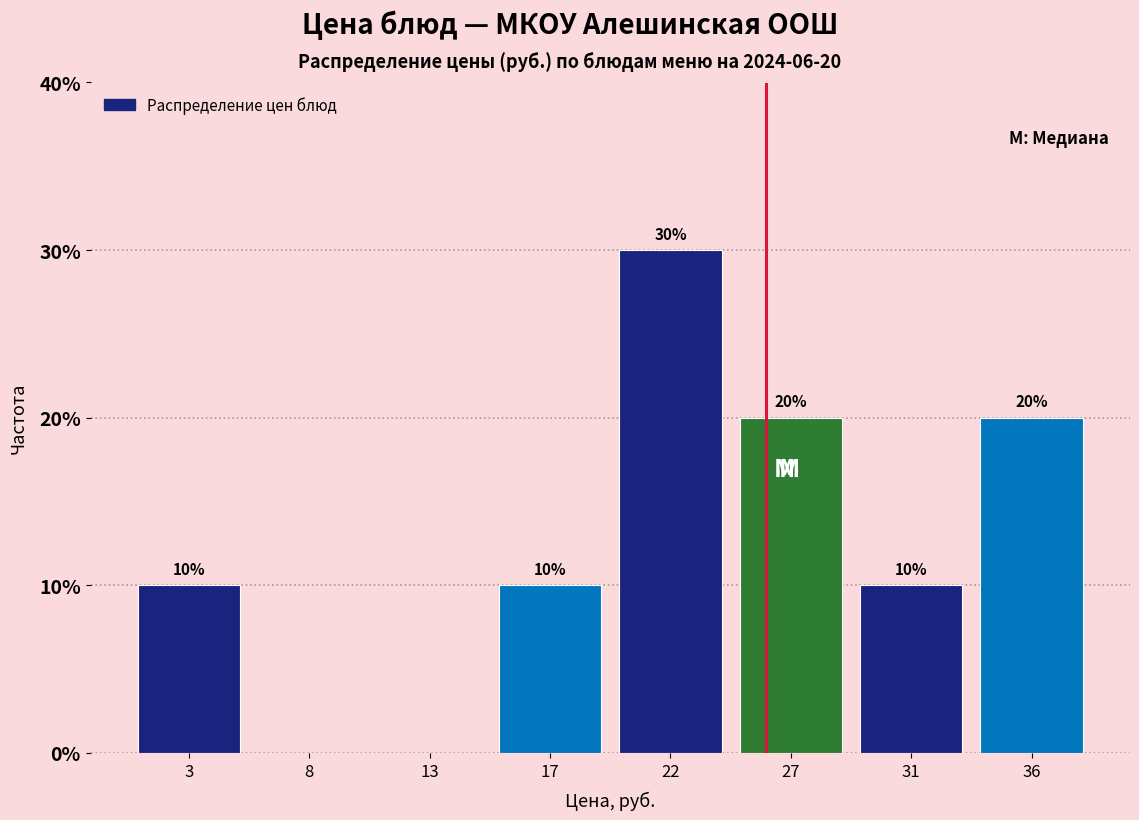

Reading left to right, what are all the values shown in this chart?

3=10	8=0	13=0	17=10	22=30	27=20	31=10	36=20